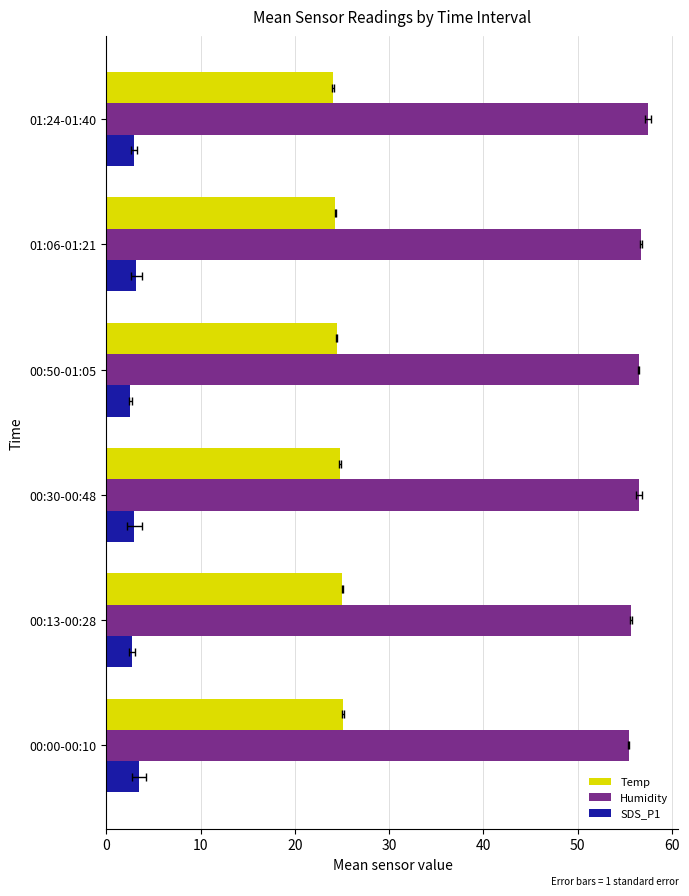

What is the minimum value shown in the chart?

2.5